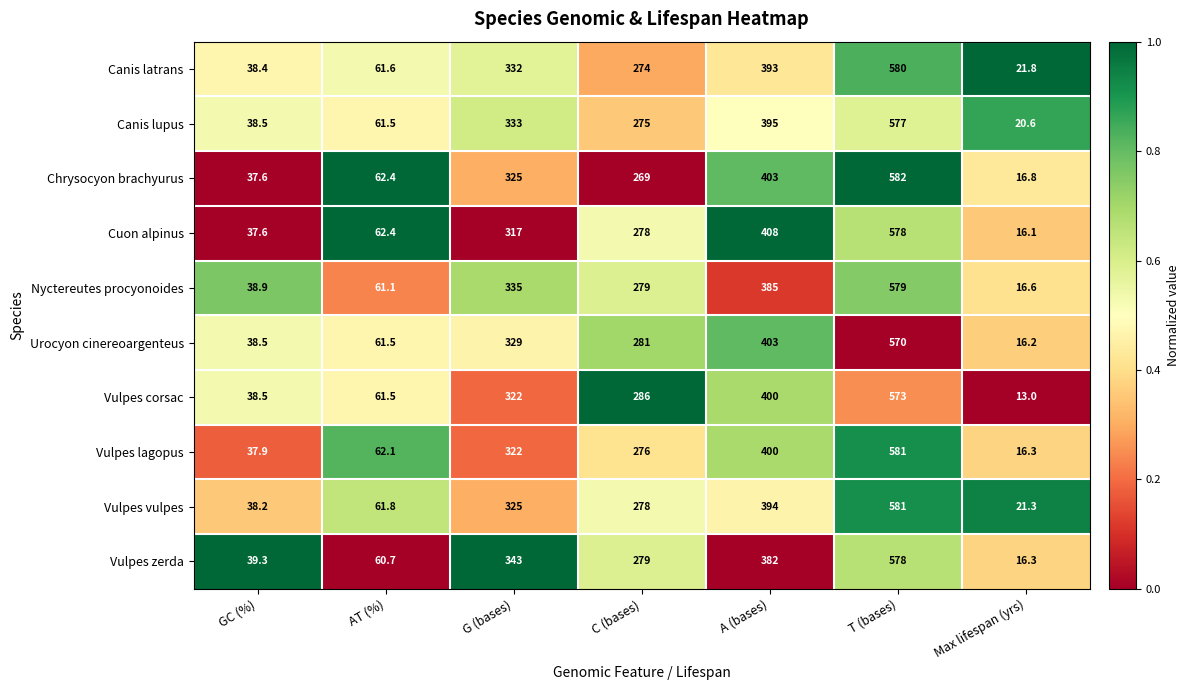

What is the difference between the Urocyon cinereoargenteus values at T (bases) and AT (%)?

508.5